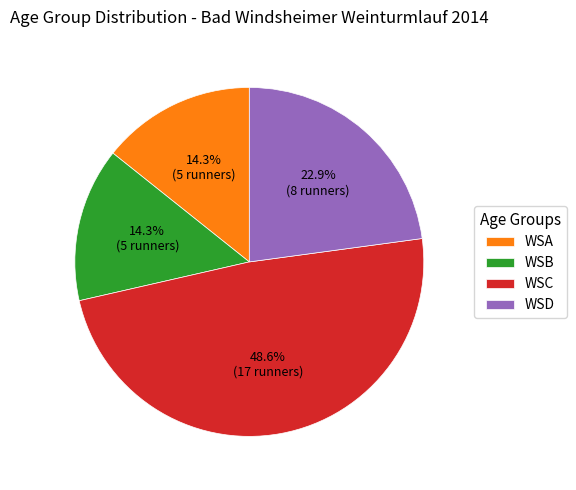

Is it true that WSC is 62% of the pie?

False